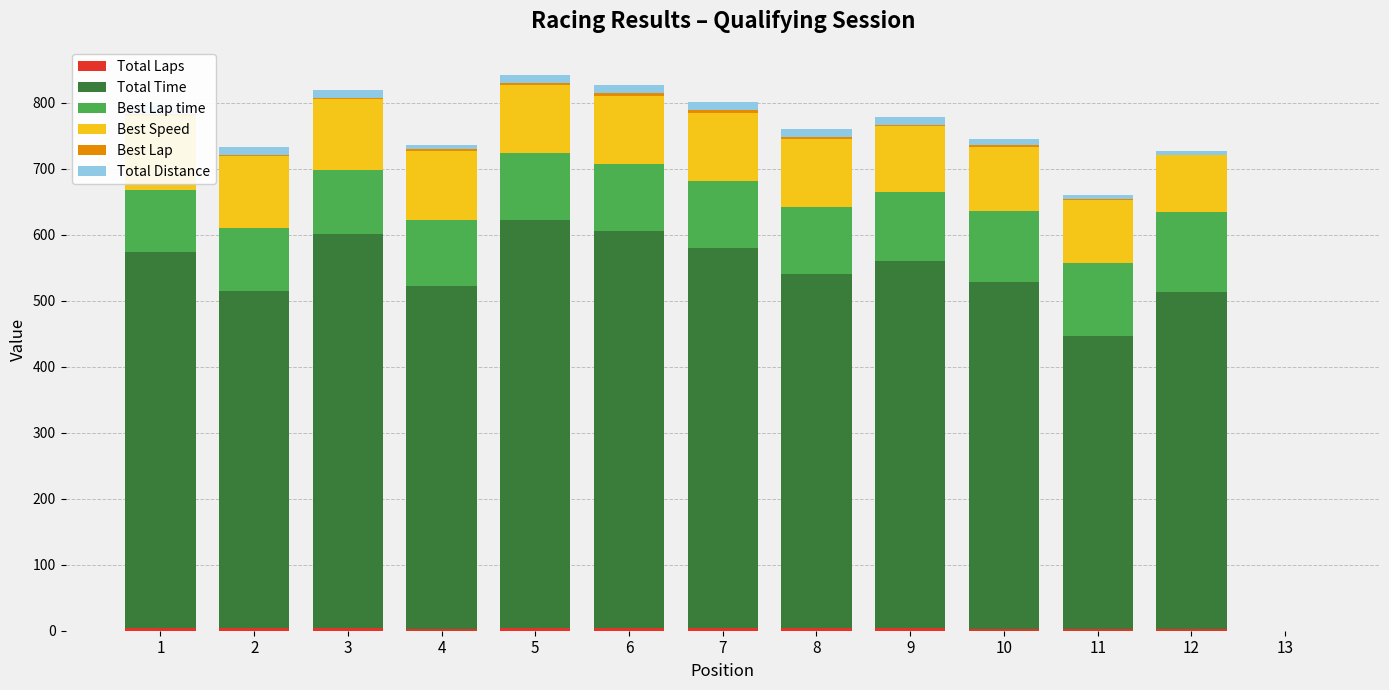

What are all the series names shown in the legend?

Total Laps, Total Time, Best Lap time, Best Speed, Best Lap, Total Distance